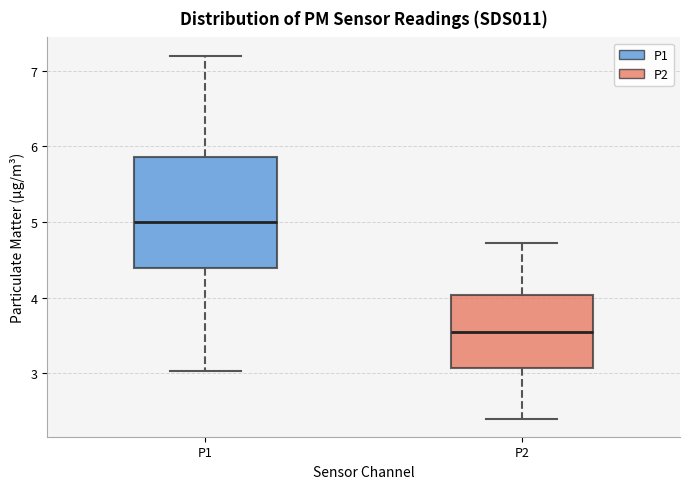

Which box is the tallest, from its lower edge to its upper edge?

P1